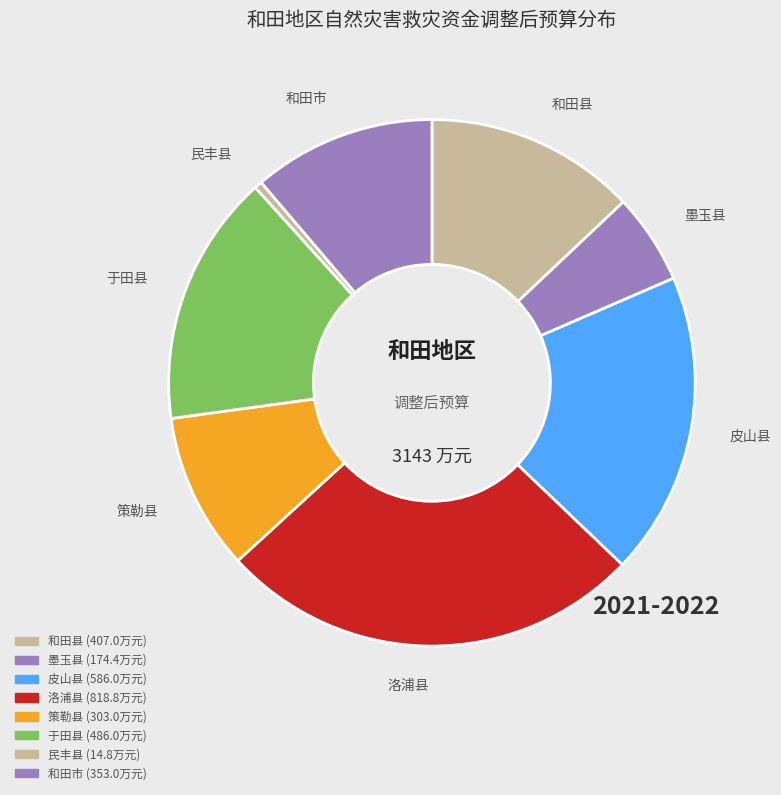

Count the number of slices in the pie.

8